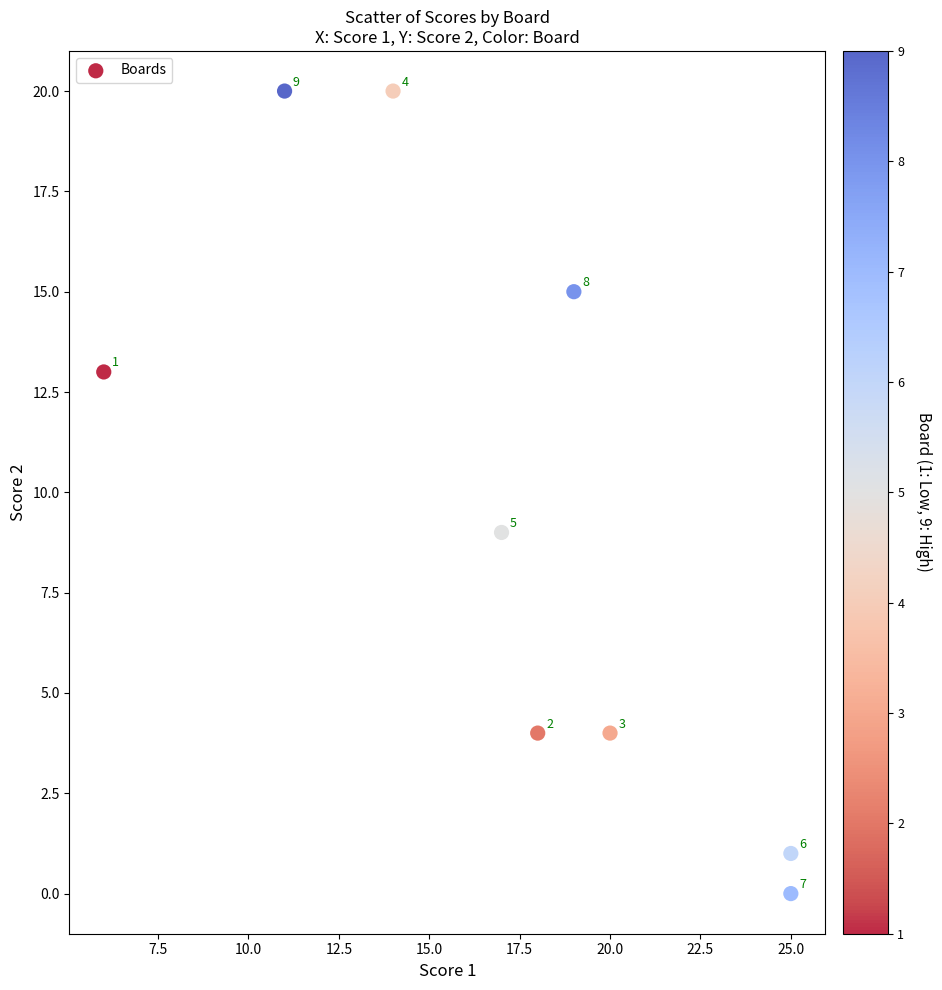

What is the range of X values (max minus min)?

19